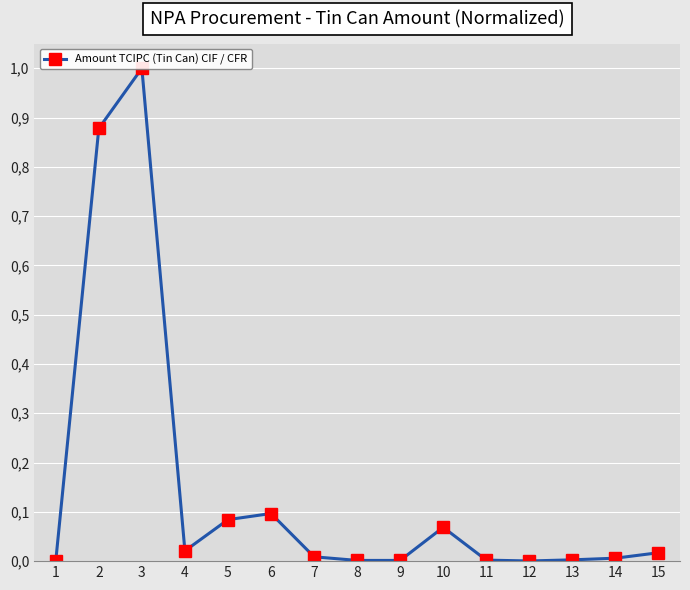

Rank the categories by value from lowest to highest.

12, 1, 8, 9, 11, 13, 14, 7, 15, 4, 10, 5, 6, 2, 3